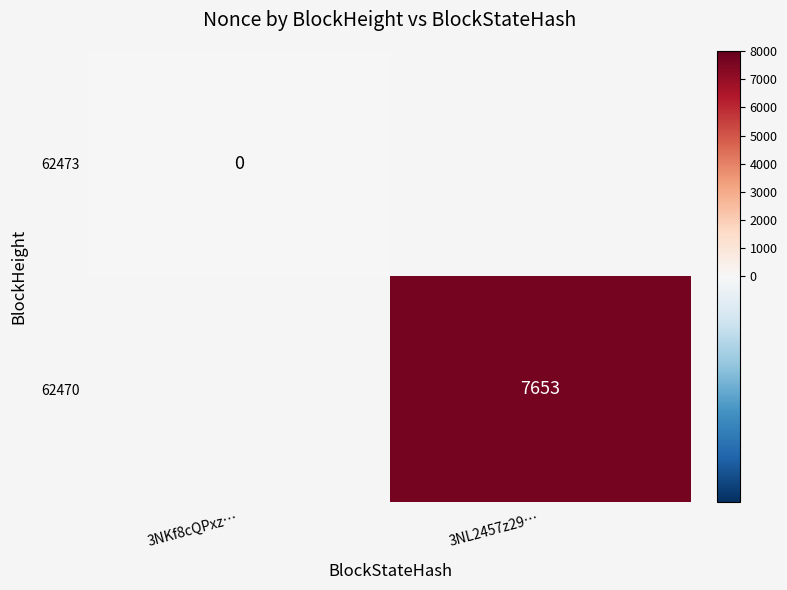

The value of 62470 at 3NL2457z29… is 13082. True or false?

False